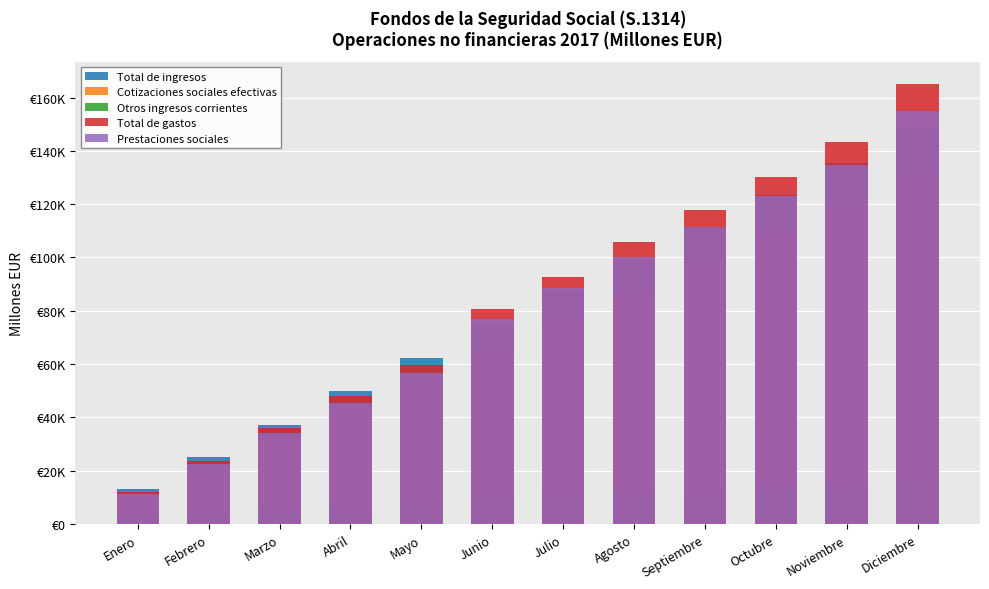

Is the value of Total de gastos at Octubre greater than the value of Cotizaciones sociales efectivas at Enero?

Yes